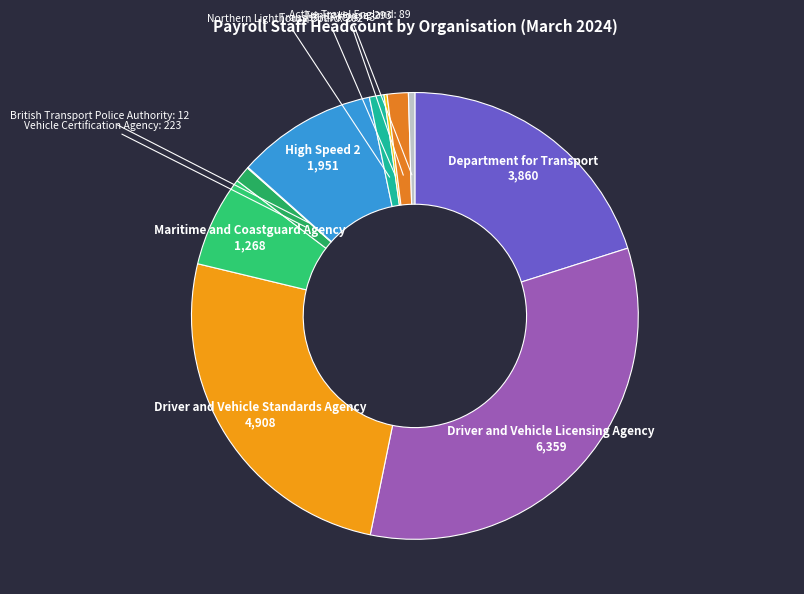

Which category has the biggest portion of the pie?

Driver and Vehicle Licensing Agency